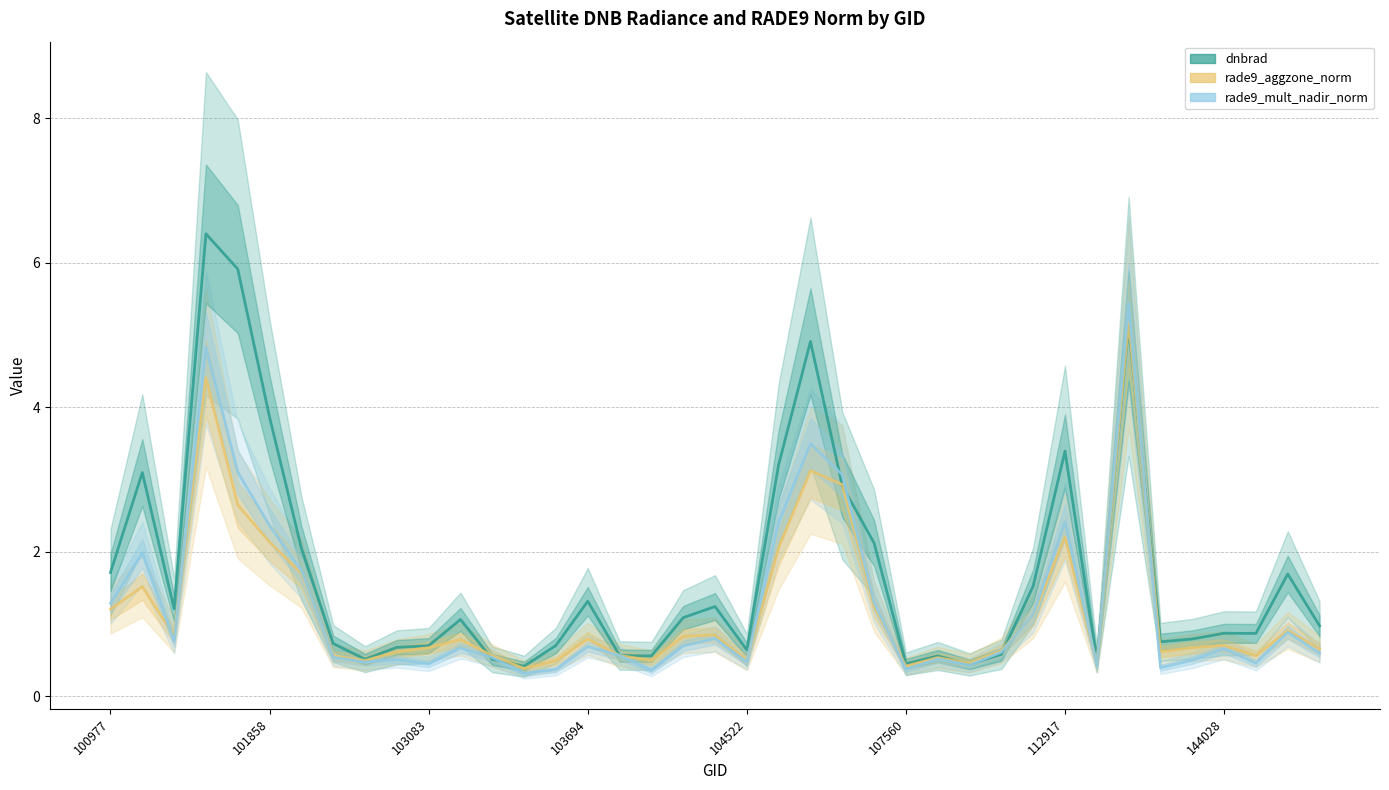

What is the difference between the highest and lowest values at 18?

0.4